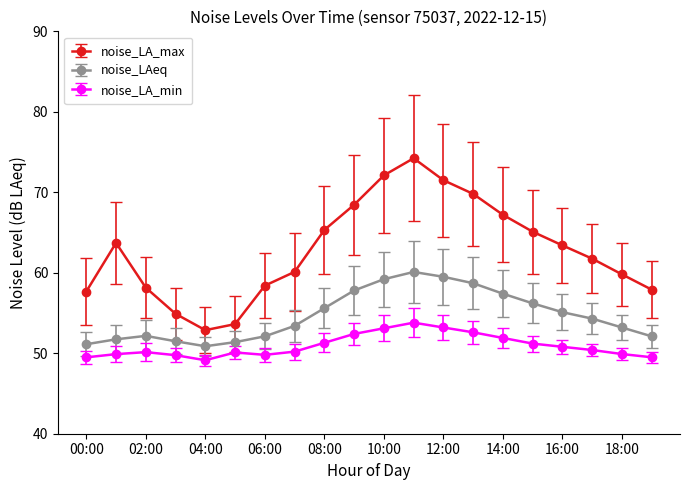

True or false: noise_LA_min and noise_LA_max cross at least once.

False